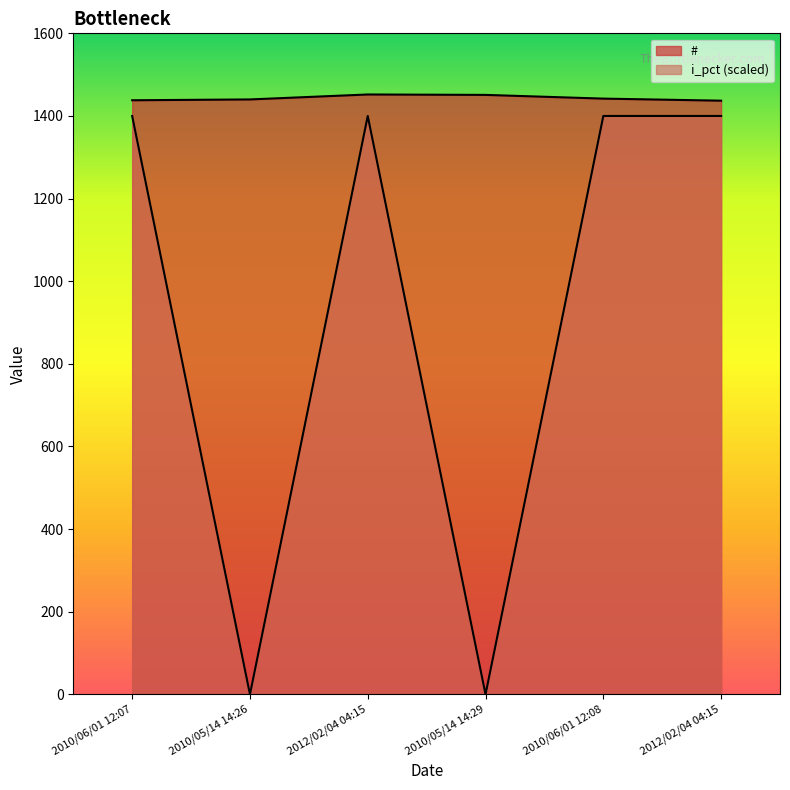

True or false: i_pct has a value of 2020 at 2012/02/04 04:15.

False